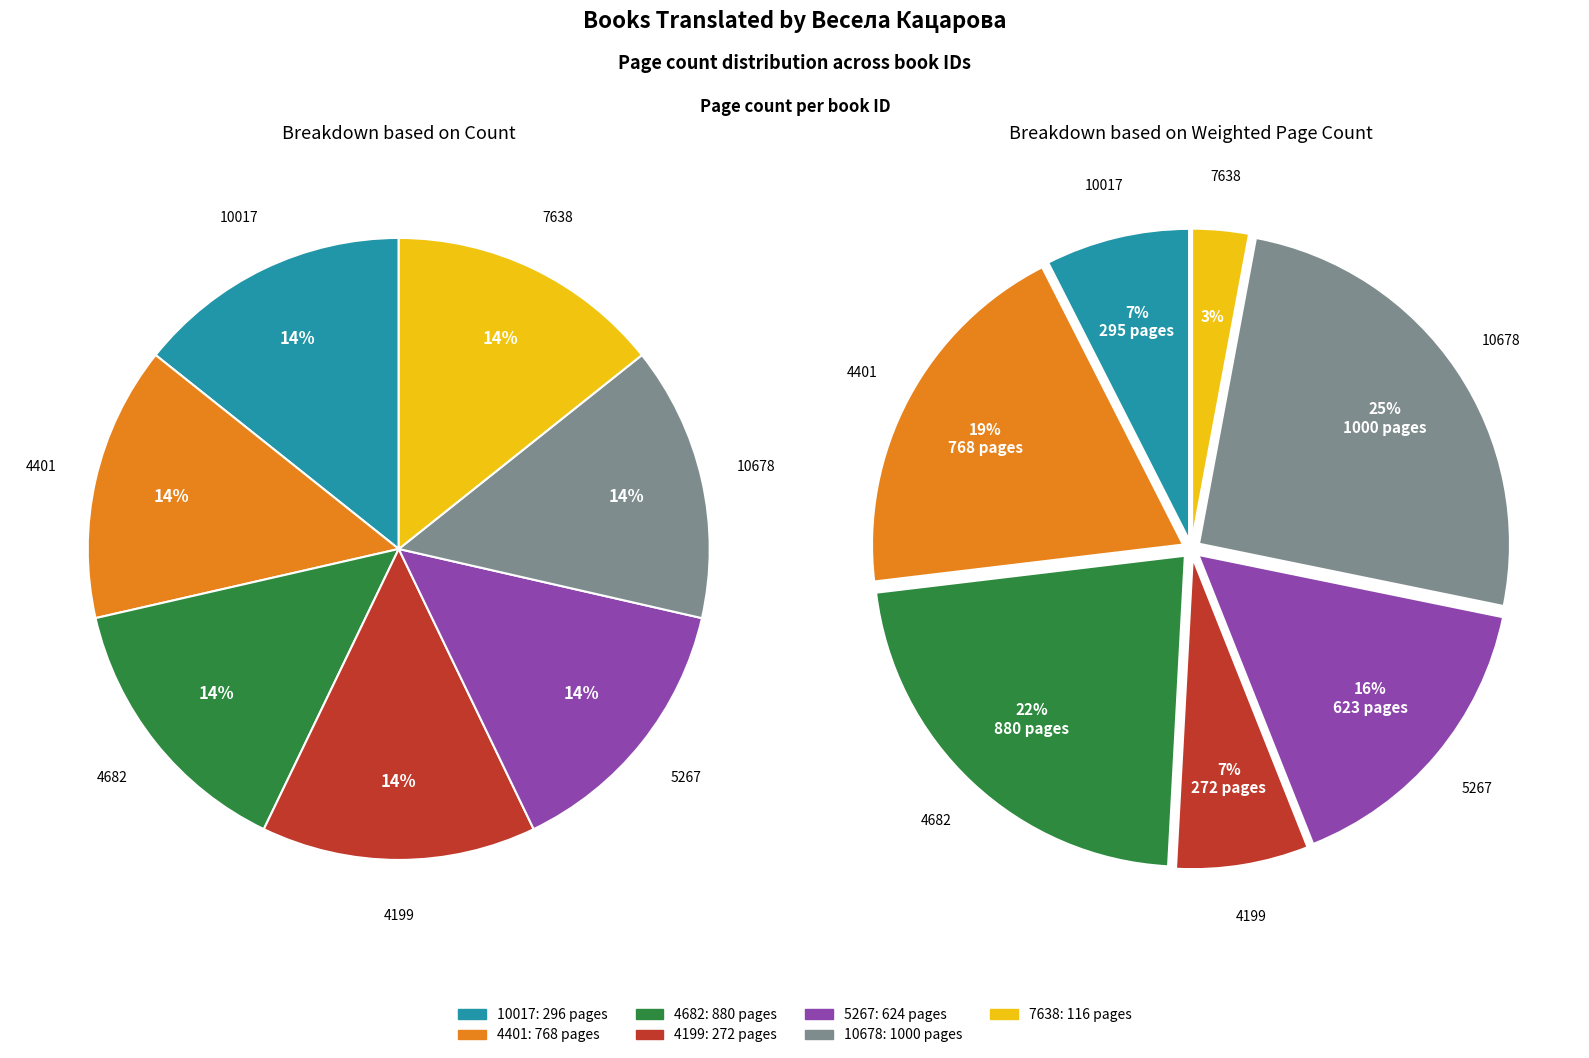

To the nearest percent, what portion does 10017 (296) represent?

7%